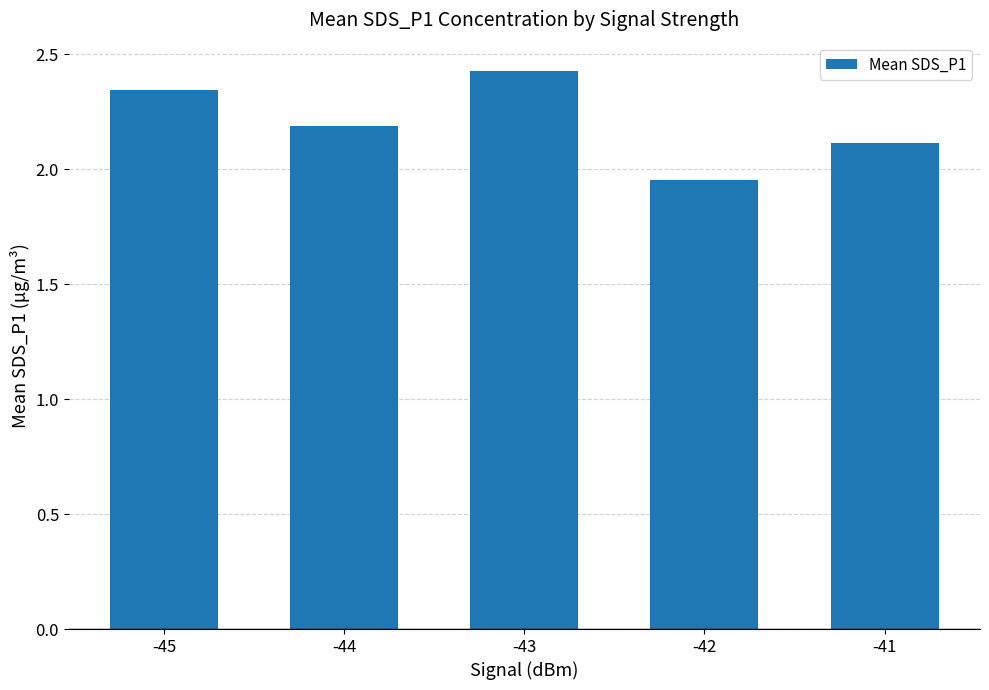

True or false: the data shows 3.4 at -44.

False